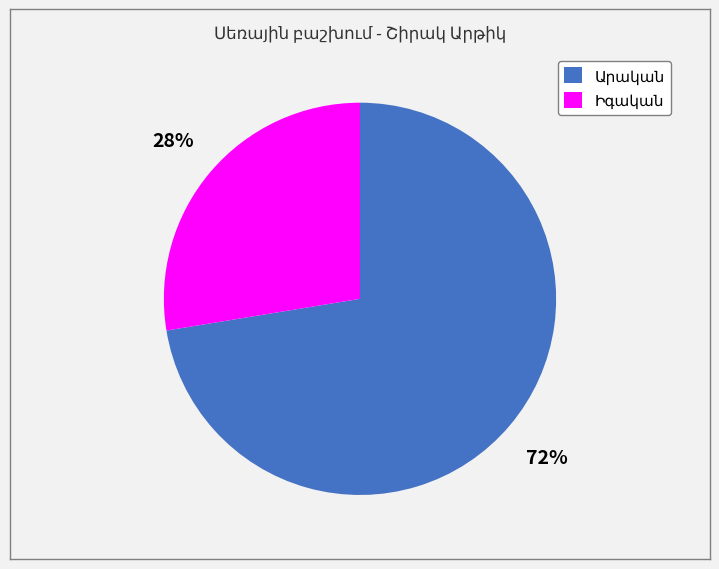

Is there a majority slice in this chart?

Yes